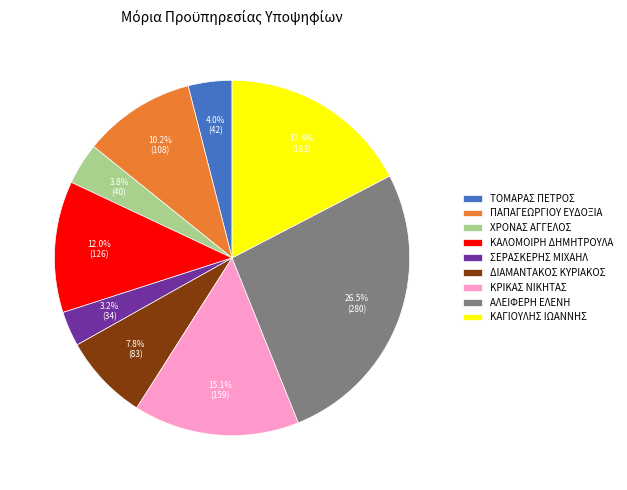

Which slice is the smallest?

ΣΕΡΑΣΚΕΡΗΣ ΜΙΧΑΗΛ